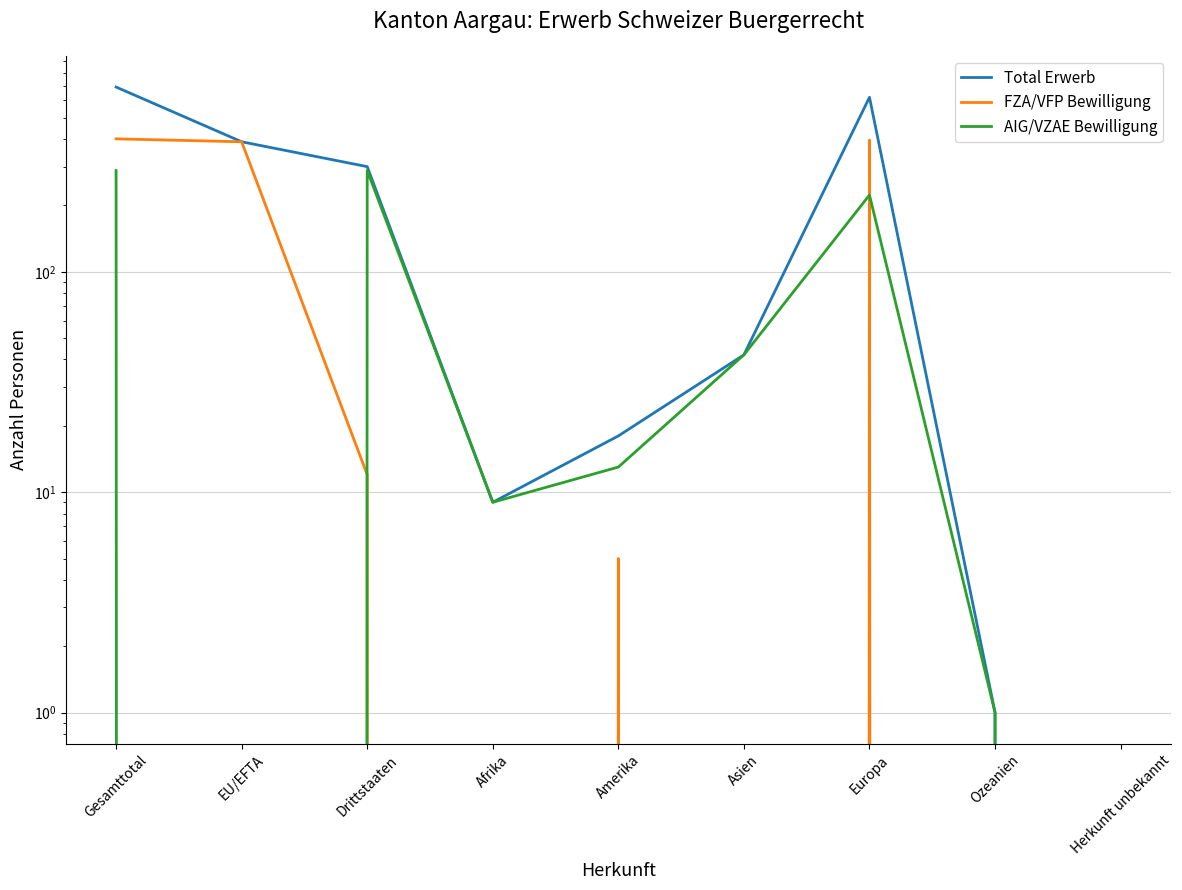

Which series has the largest range (max minus min)?

Total Erwerb